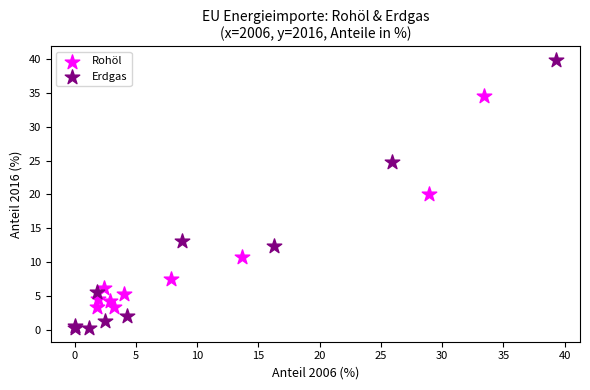

Which series reaches the minimum Y coordinate?

Erdgas